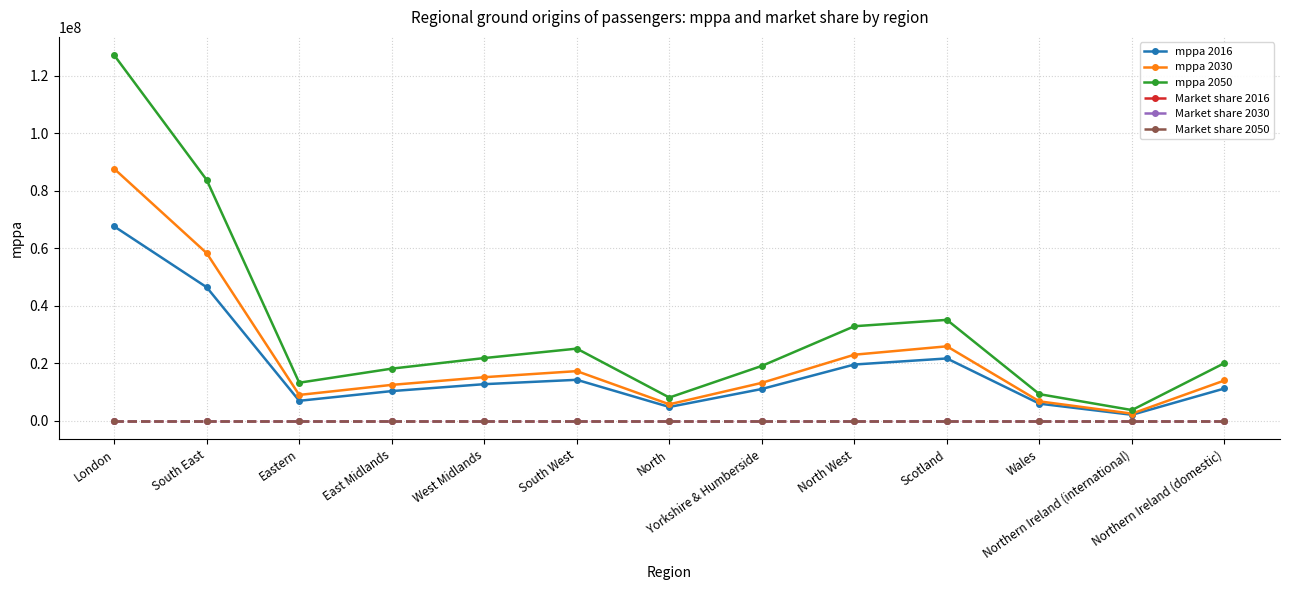

At which category does mppa 2050 reach its first local valley?

Eastern